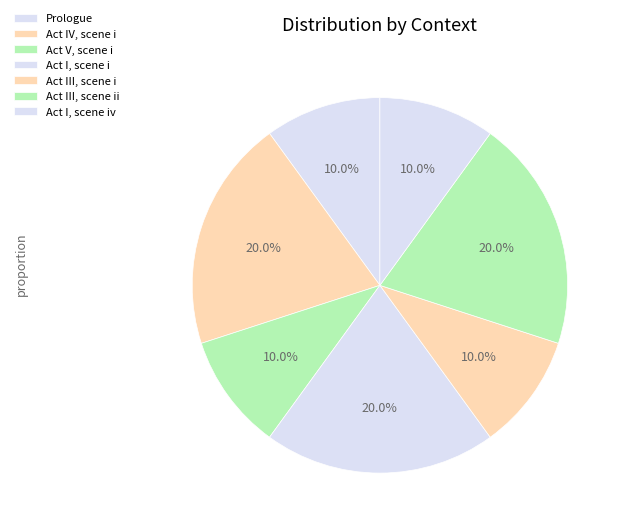

Does Act III, scene ii account for over 50% of the chart?

No